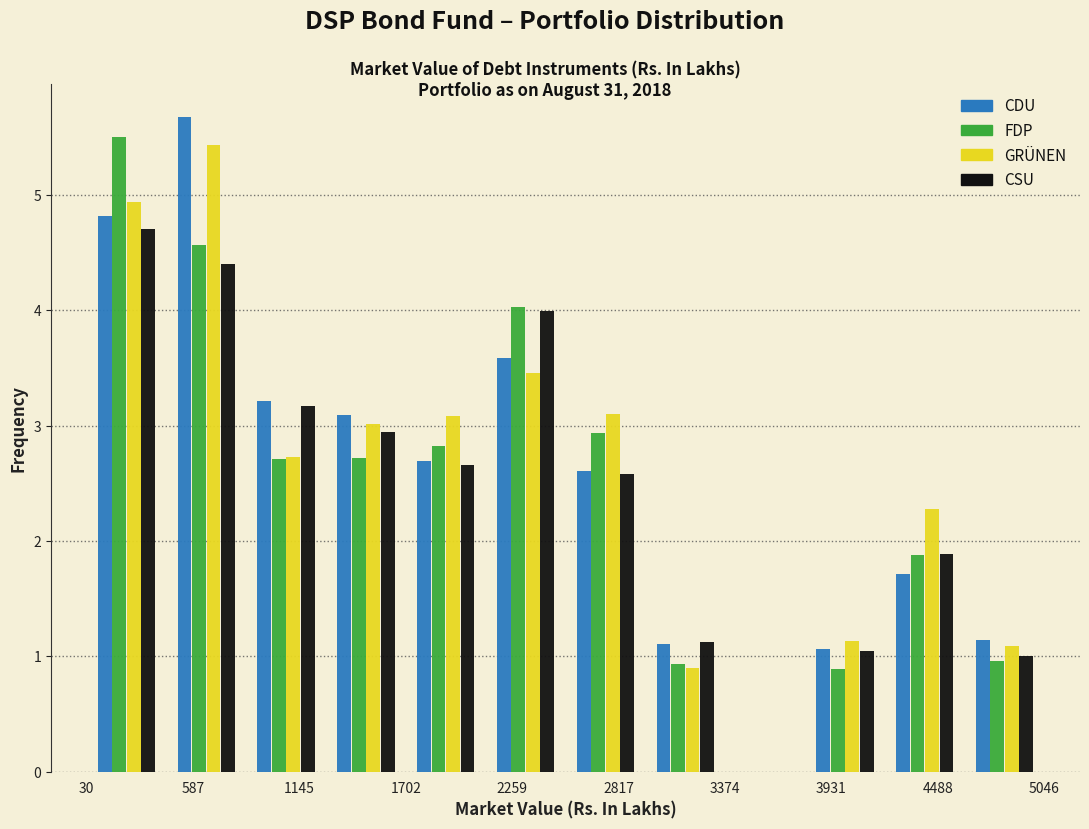

In the CDU series, which range on the x-axis has the tallest bar?

400 to 900